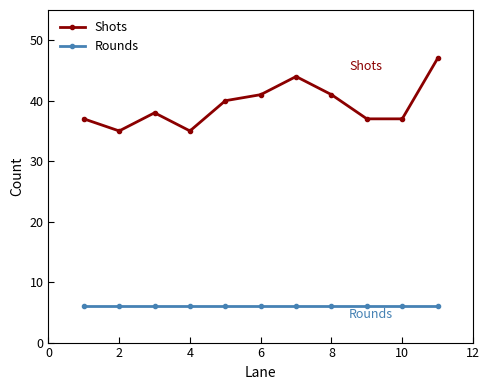

Rank the series by their maximum value, from lowest to highest.

Rounds, Shots